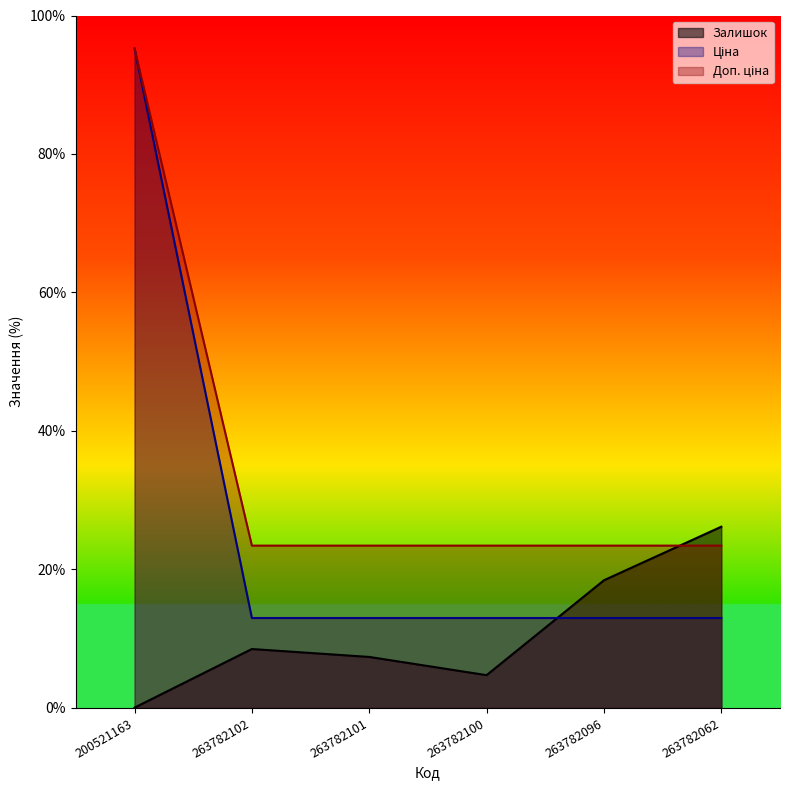

What is the spread (max minus min) of values at 263782102?

14.9